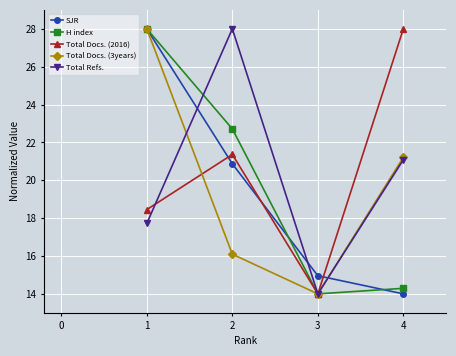

True or false: Total Refs. has a value of 17.7 at 1.

True